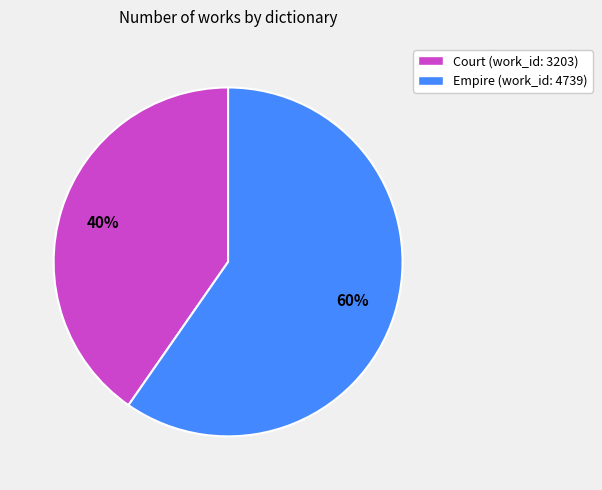

What is the smallest slice in the pie chart?

Court